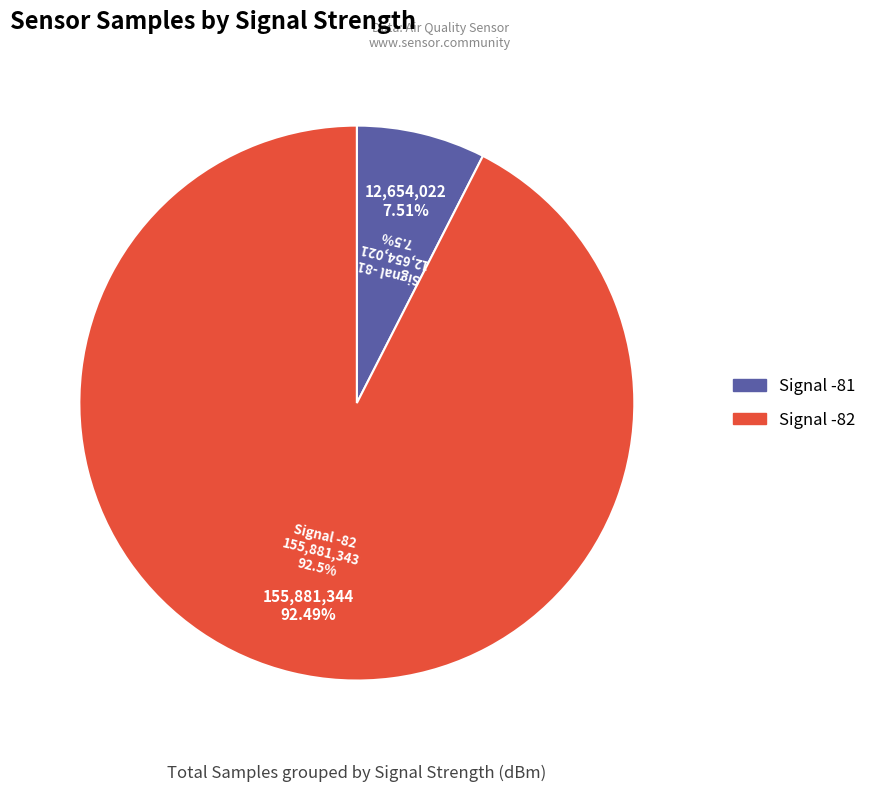

The 27 slice represents 1% of the pie. True or false?

False